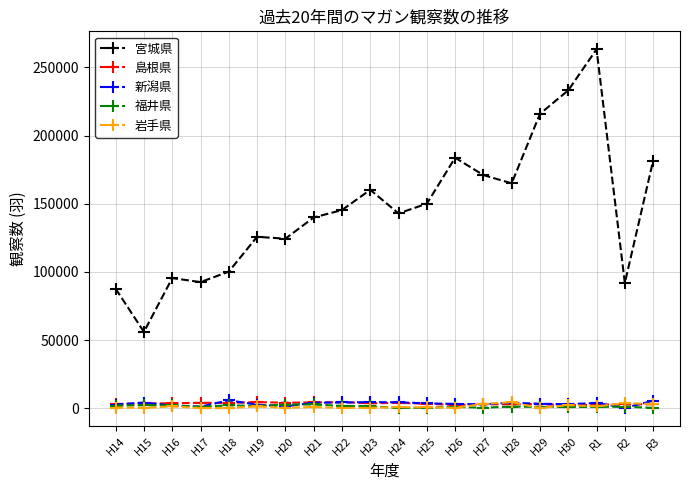

What is the greatest value displayed?

263262